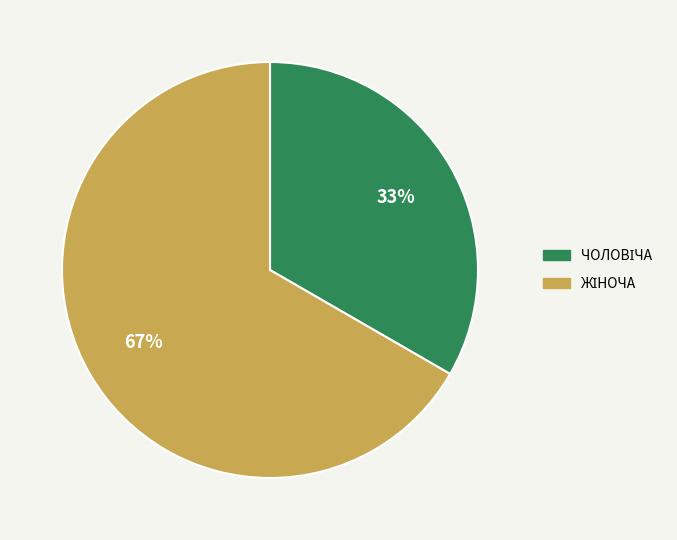

Is there any slice that represents more than half of the pie?

Yes